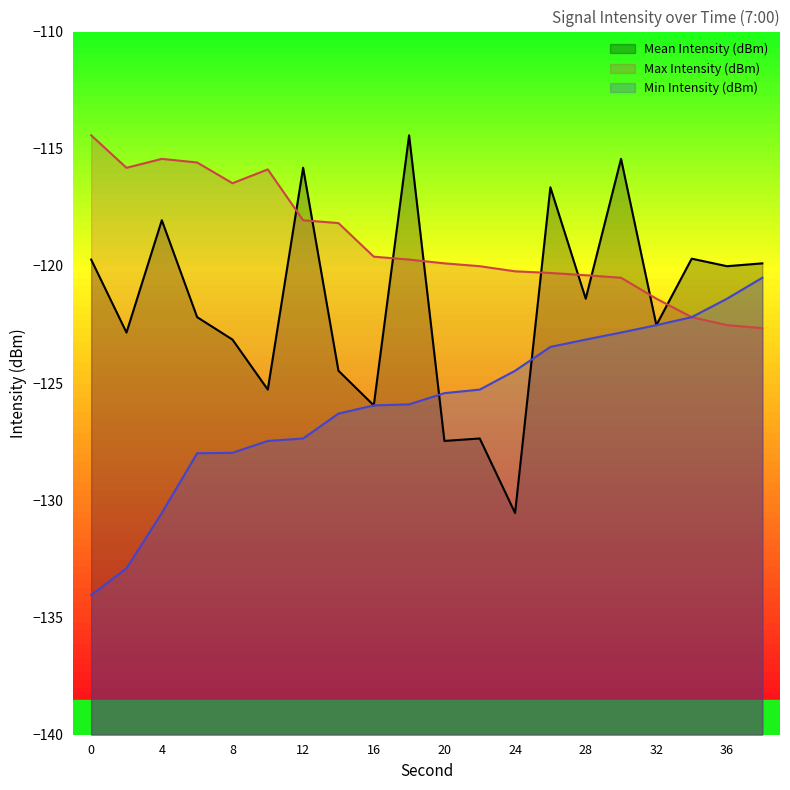

What is the value of the Min Intensity (dBm) point at the 8th from the left?

-126.3